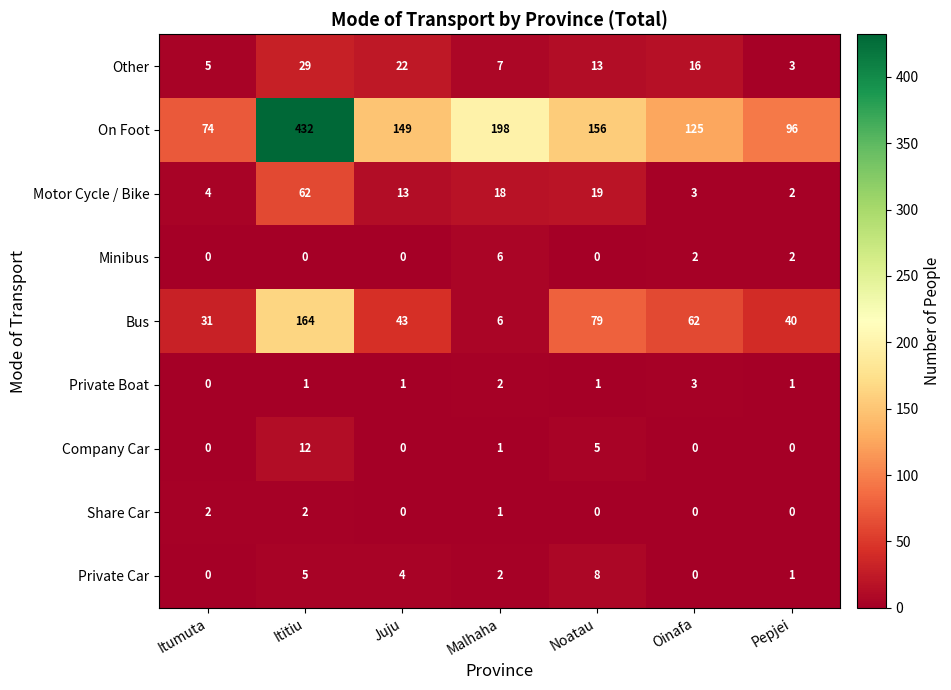

List the series in order of their peak value, lowest first.

Share Car, Private Boat, Minibus, Private Car, Company Car, Other, Motor Cycle / Bike, Bus, On Foot